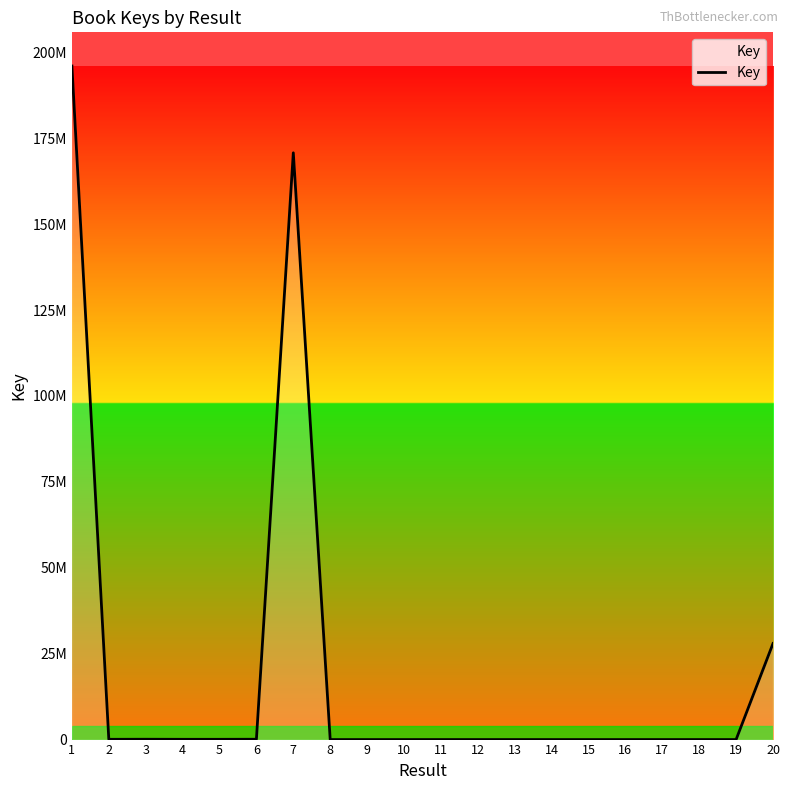

What is the difference between the values at 4 and 14?

74467